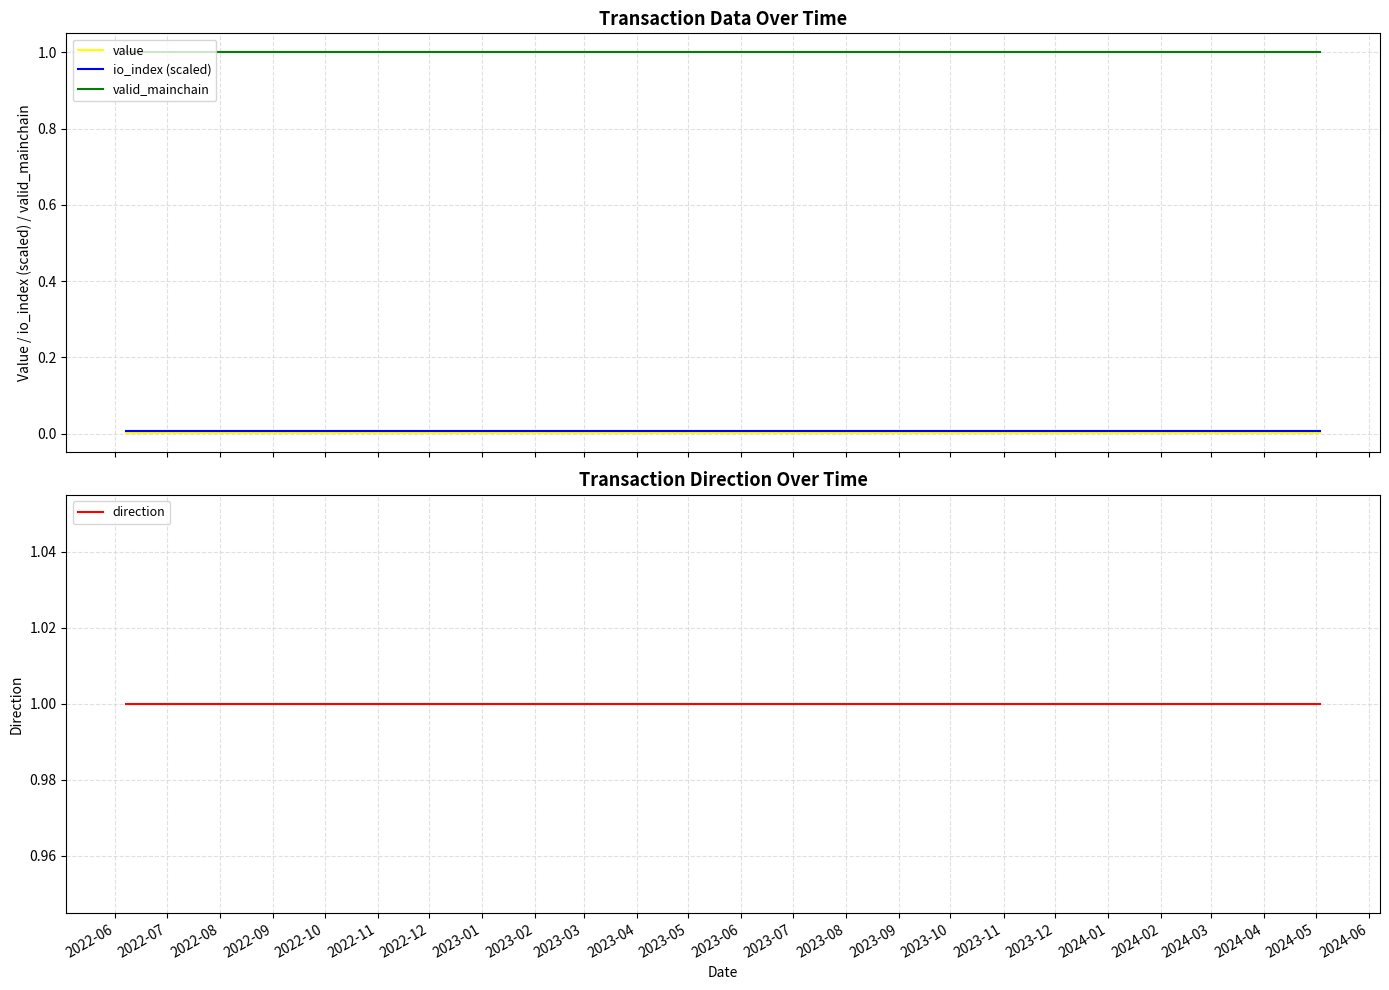

True or false: value has more than 0 points higher than both neighbors.

False